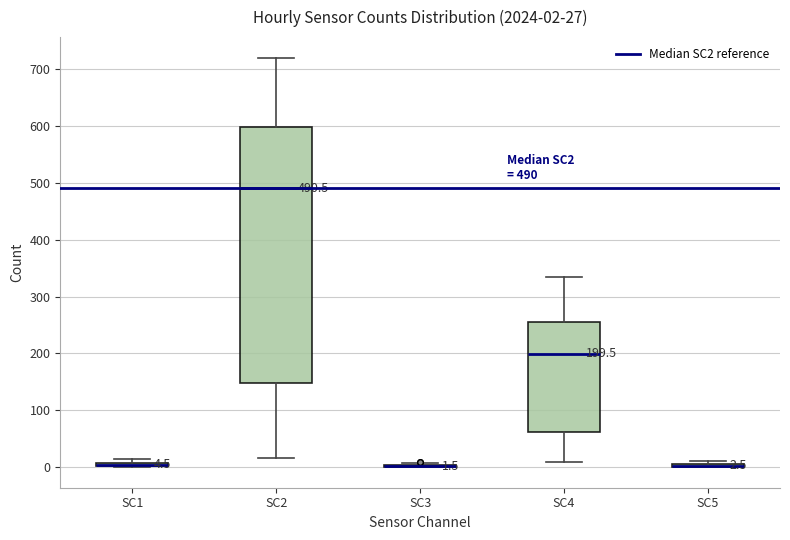

Which box is the tallest, from its lower edge to its upper edge?

SC2